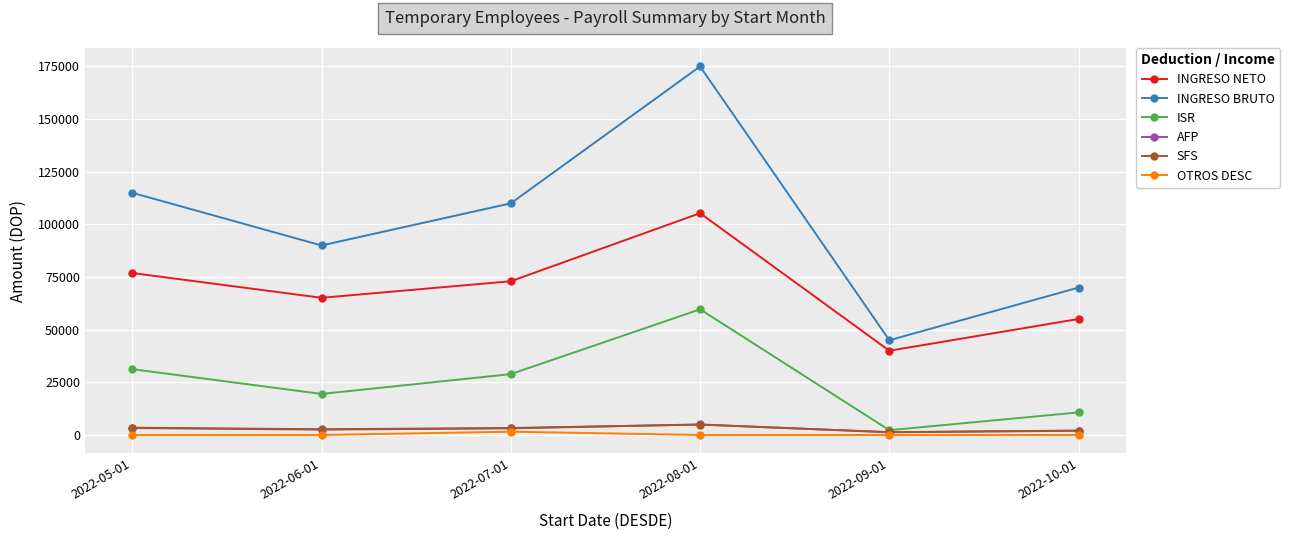

At which category is the sum across all series the highest?

2022-08-01